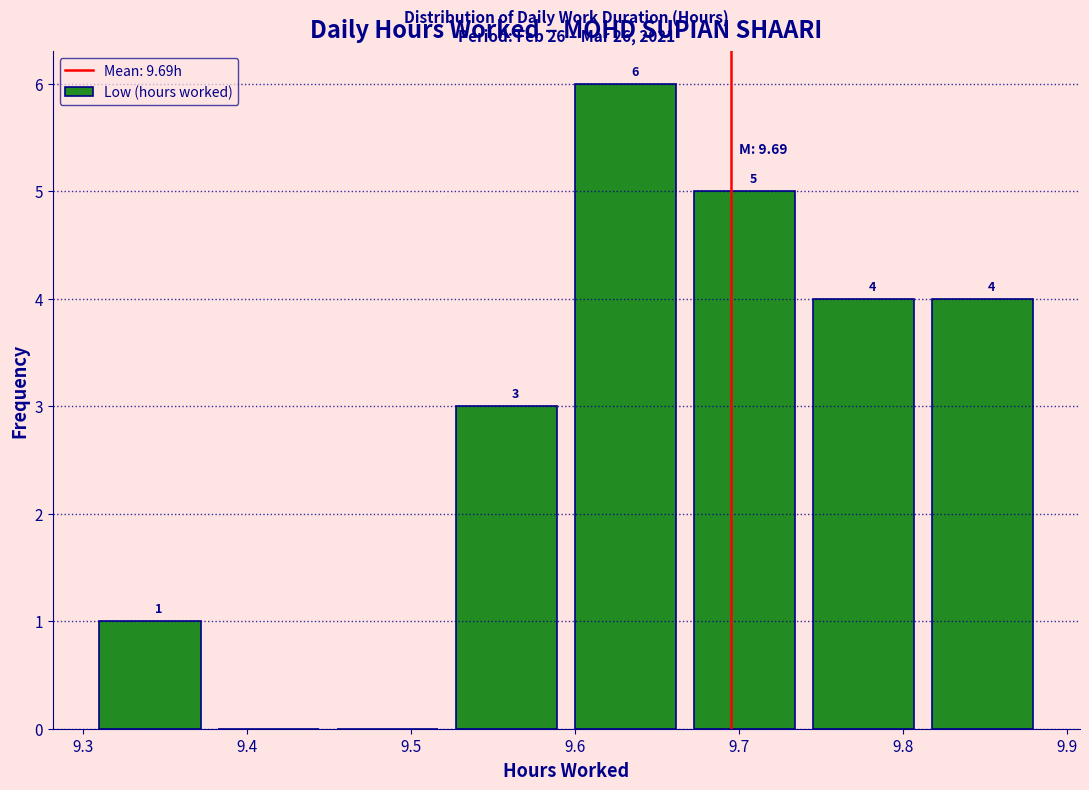

Which range on the x-axis has the tallest bar?

9.60 to 9.67